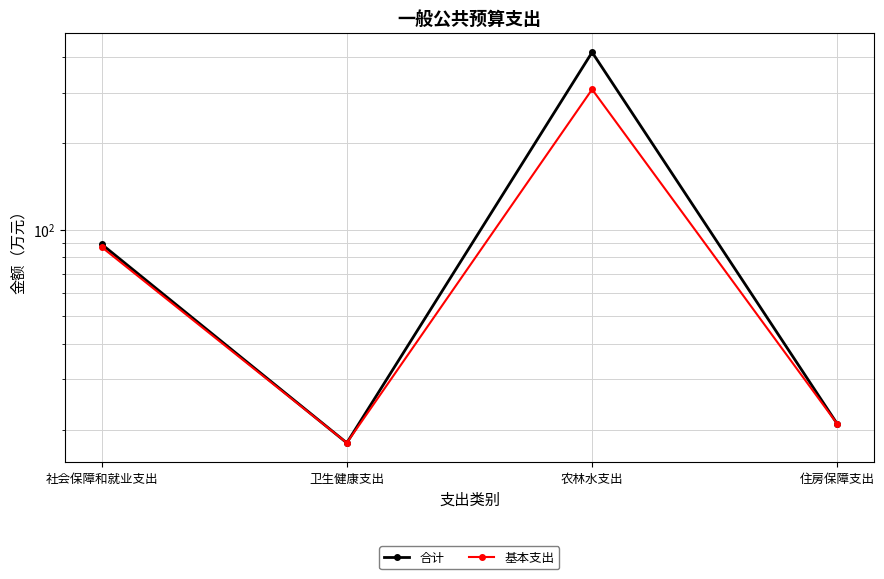

True or false: 合计 and 基本支出 cross at least once.

False